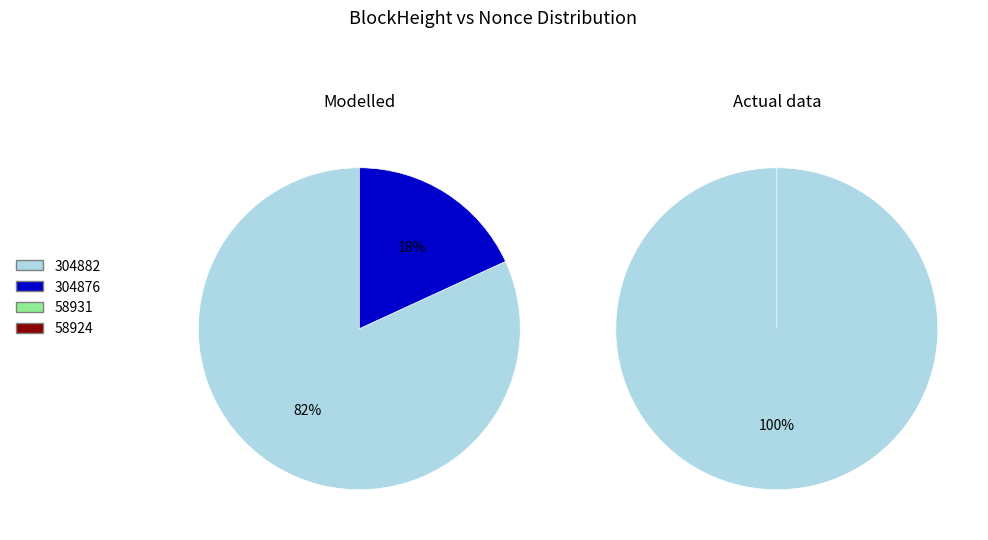

To the nearest percent, what is the difference between the largest and smallest slice percentages?

82%